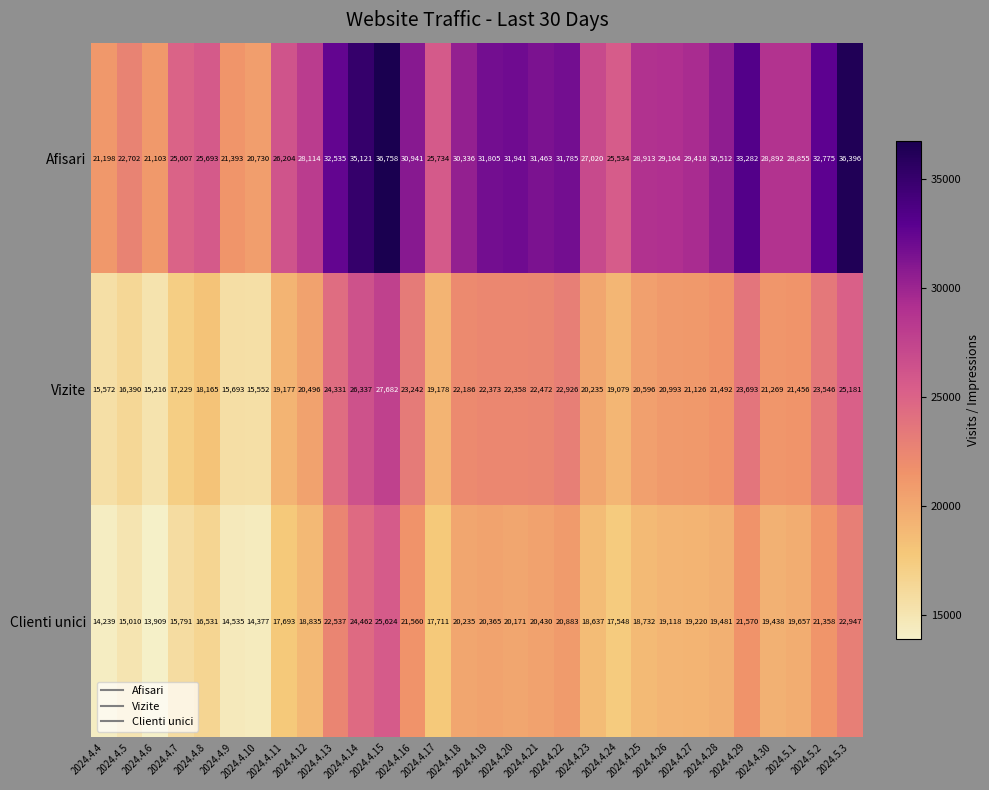

Between 2024.4.12 and 2024.4.19, which series saw the biggest shift?

Afisari